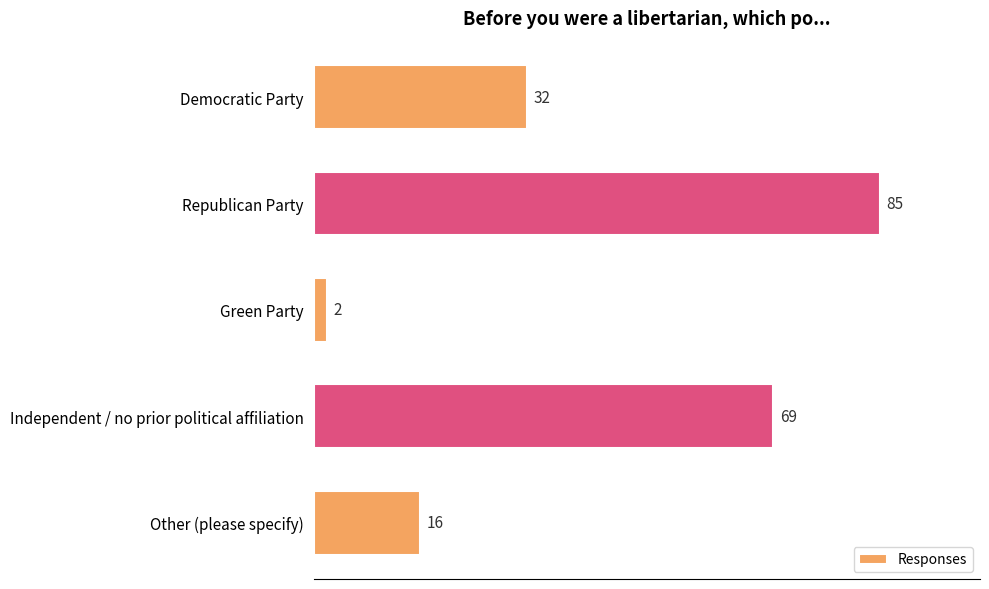

Count the values in the range 16 to 69.

3